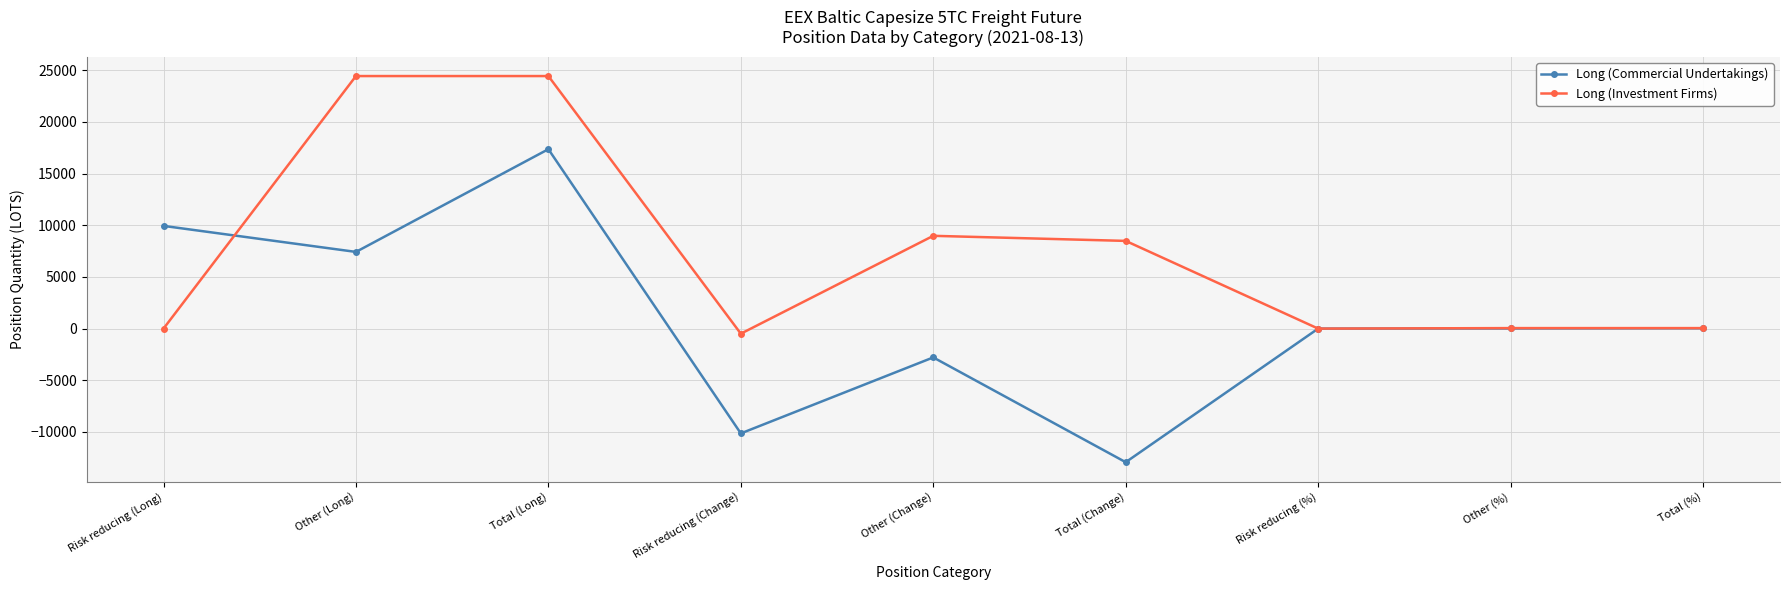

What is the total value across all series at Risk reducing (Long)?

9937.2